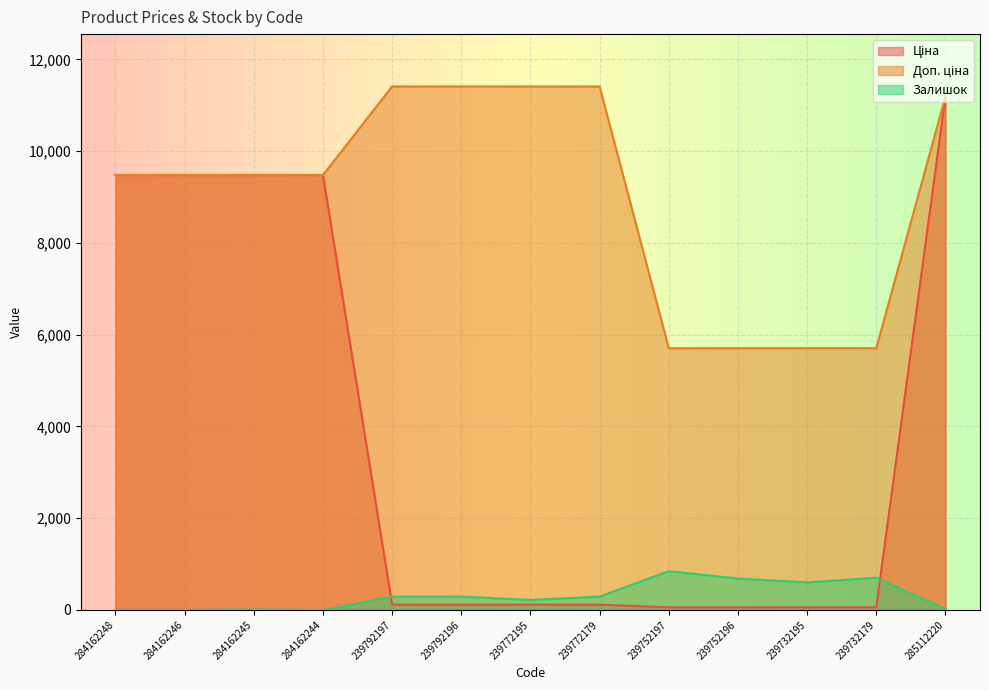

True or false: Ціна and Залишок intersect in this chart.

True